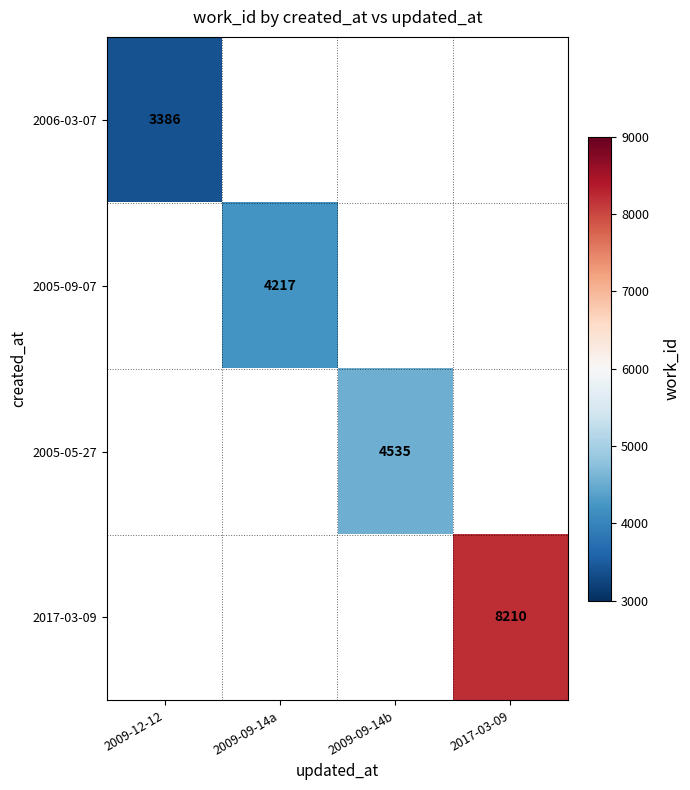

The 2005-05-27 series shows 4535 at 2009-09-14b. True or false?

True